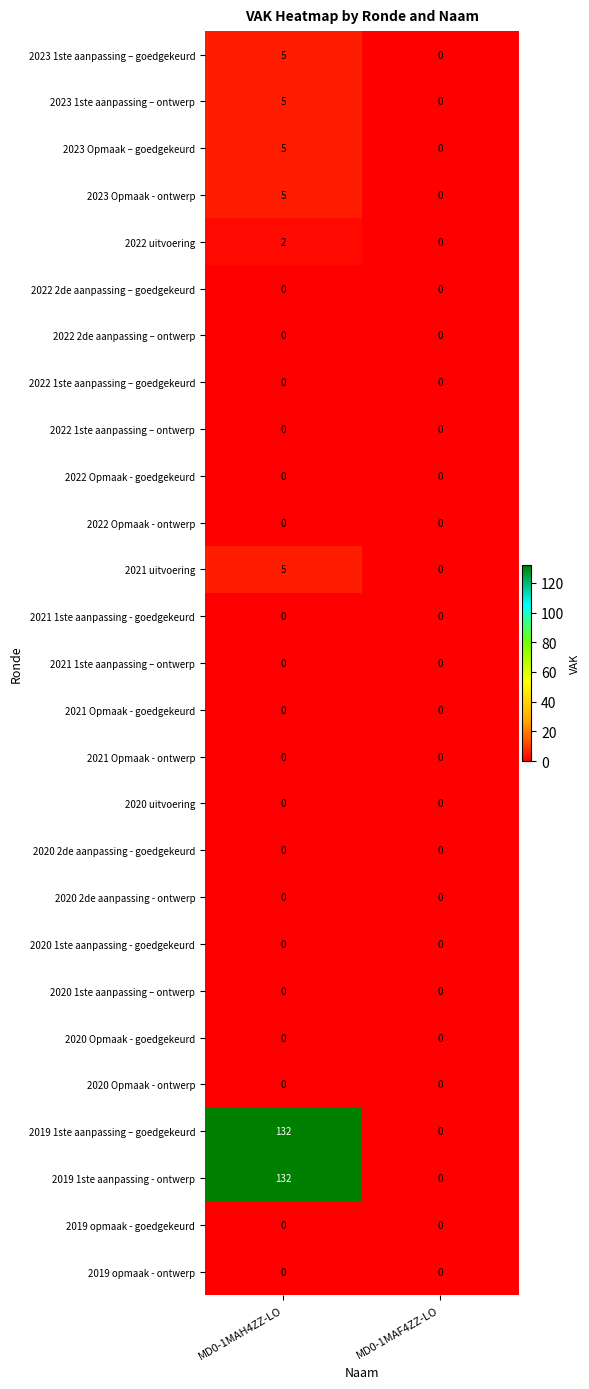

The 2023 Opmaak – goedgekeurd series shows 2 at MD0-1MAF4ZZ-LO. True or false?

False